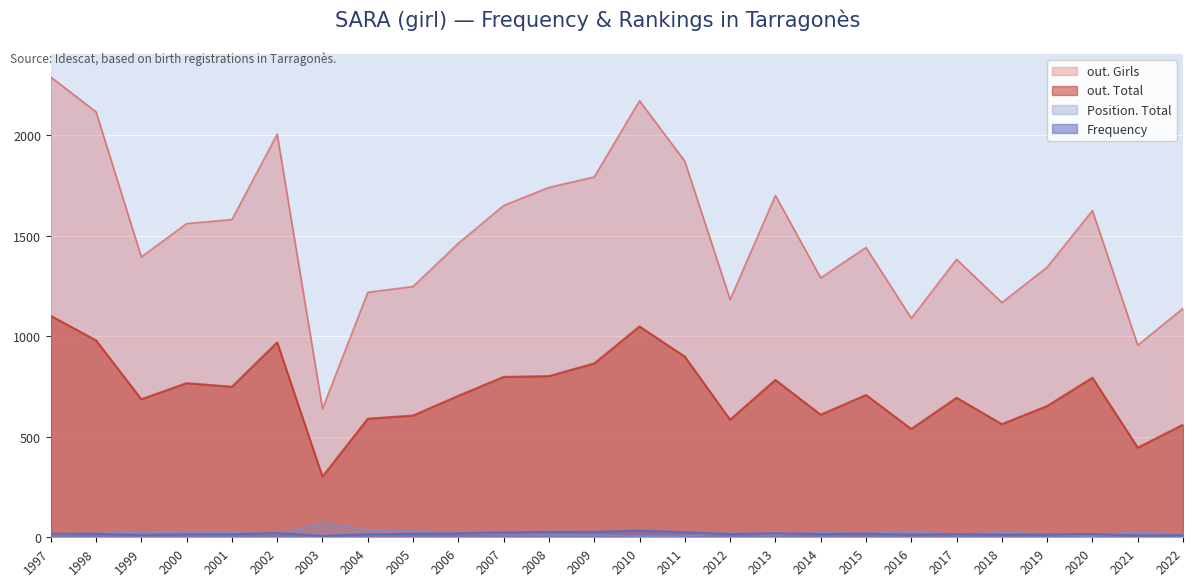

True or false: Position. Total and out. Total intersect in this chart.

False